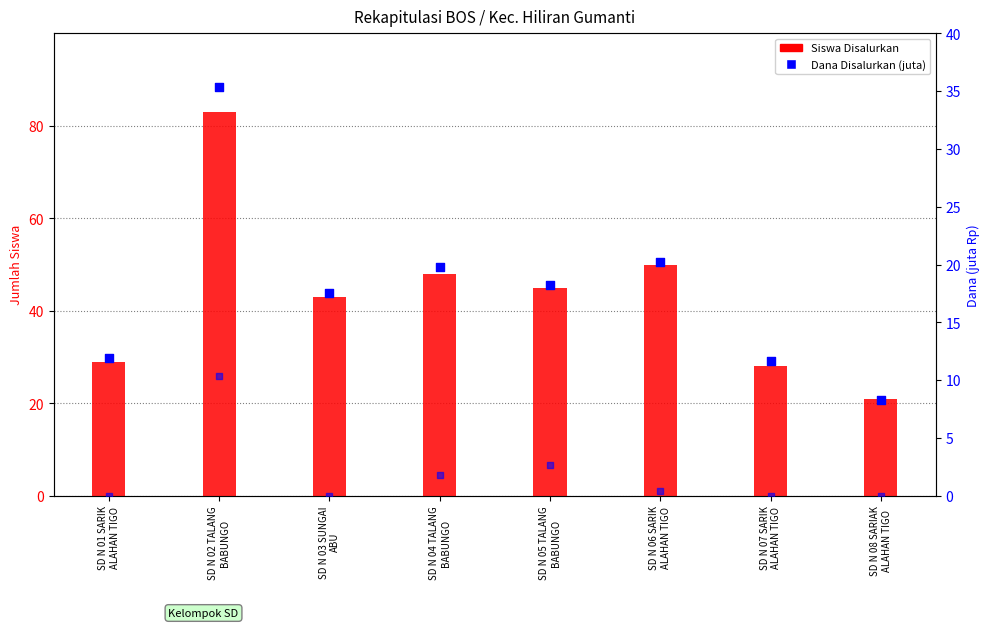

At which category is the sum across all series the highest?

SD N 02 TALANG
BABUNGO